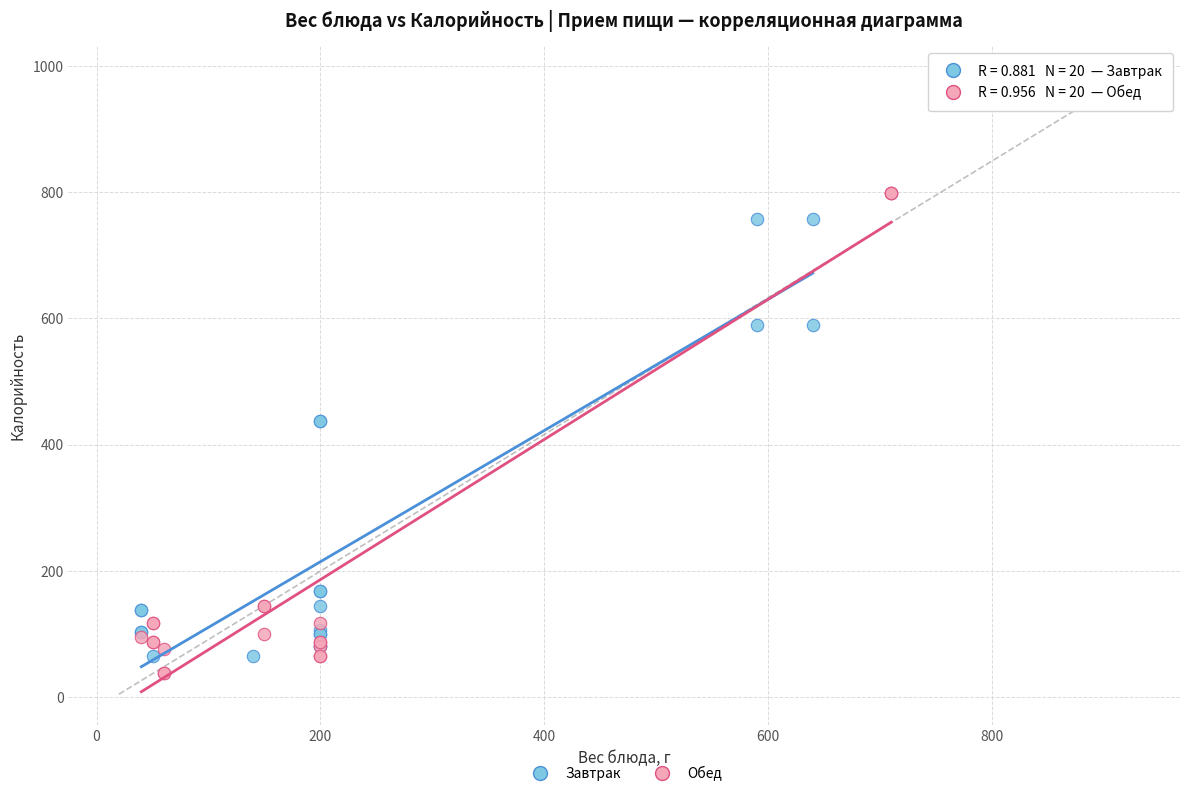

What are all the series names shown in the legend?

Завтрак, Обед